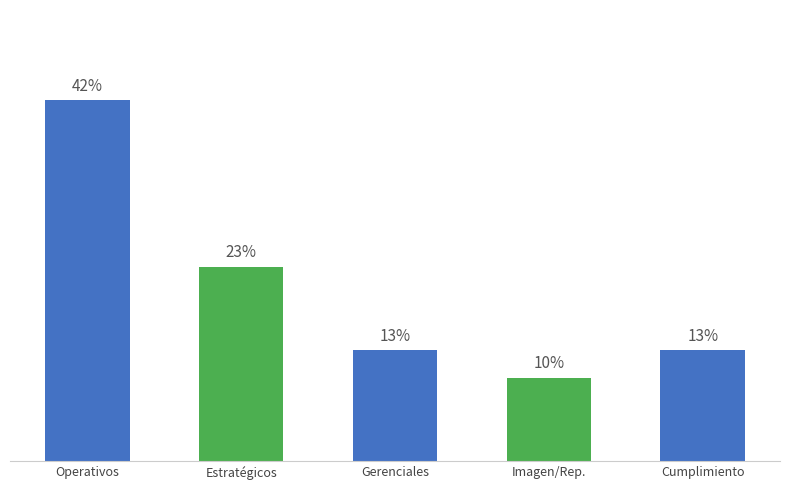

Rank the categories by value from lowest to highest.

Imagen/Rep., Gerenciales, Cumplimiento, Estratégicos, Operativos